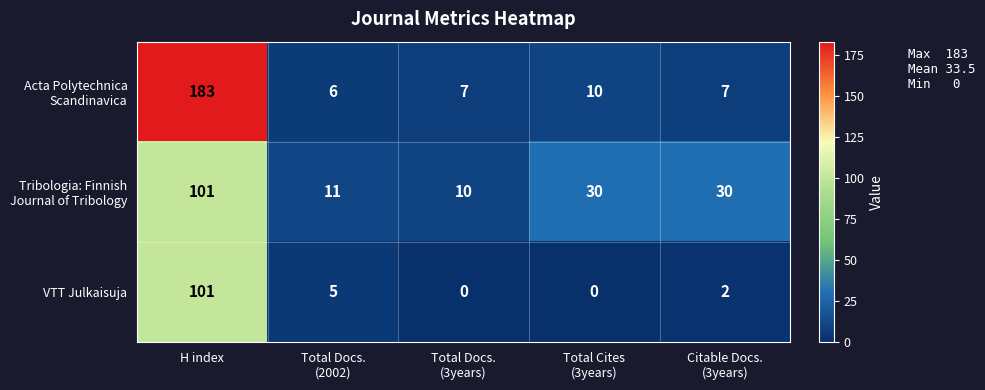

How many distinct data groups are displayed?

3